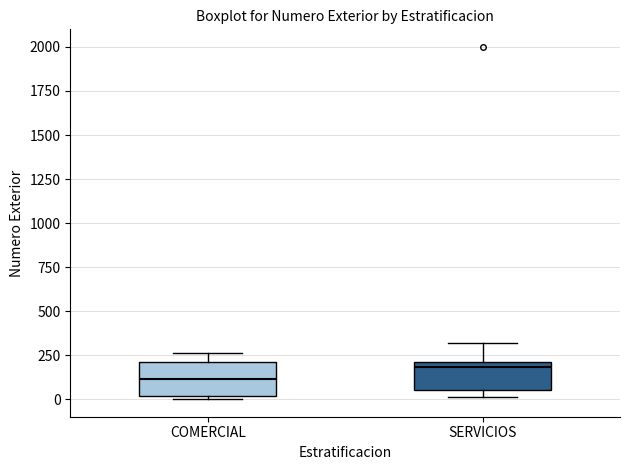

Where is the upper edge of the box for COMERCIAL on the y-axis? The values are not printed on the chart, so give them approximately, as read against the axis.

200